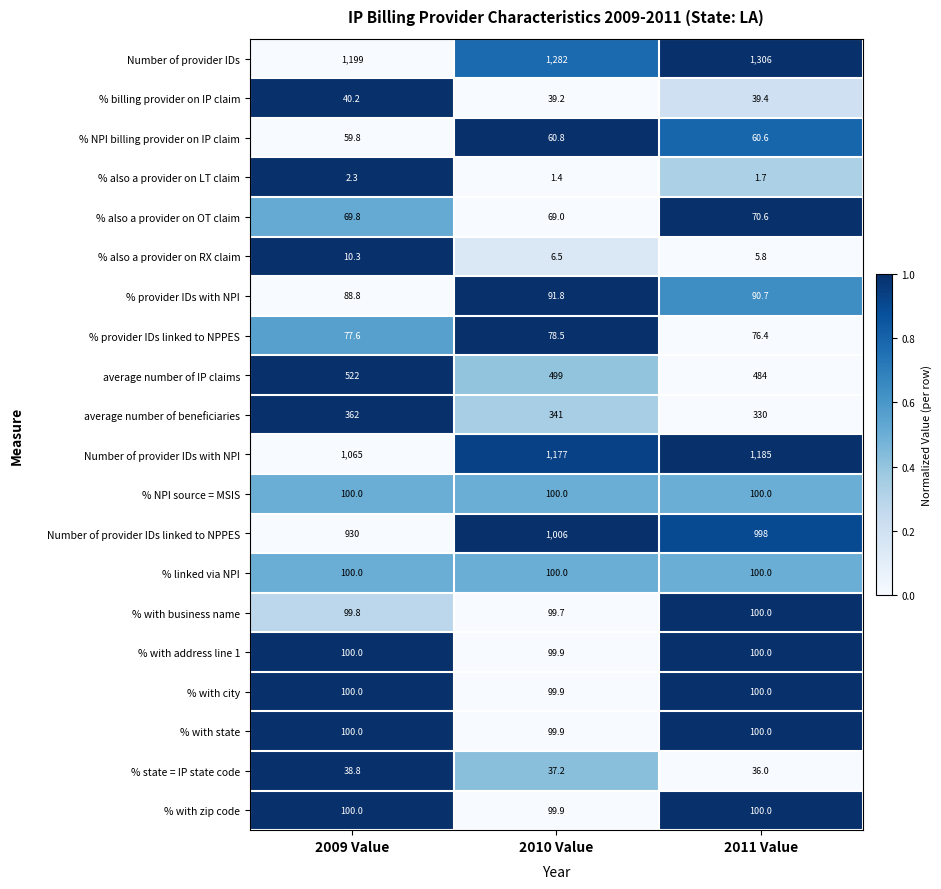

What is the greatest value displayed?

1306.0